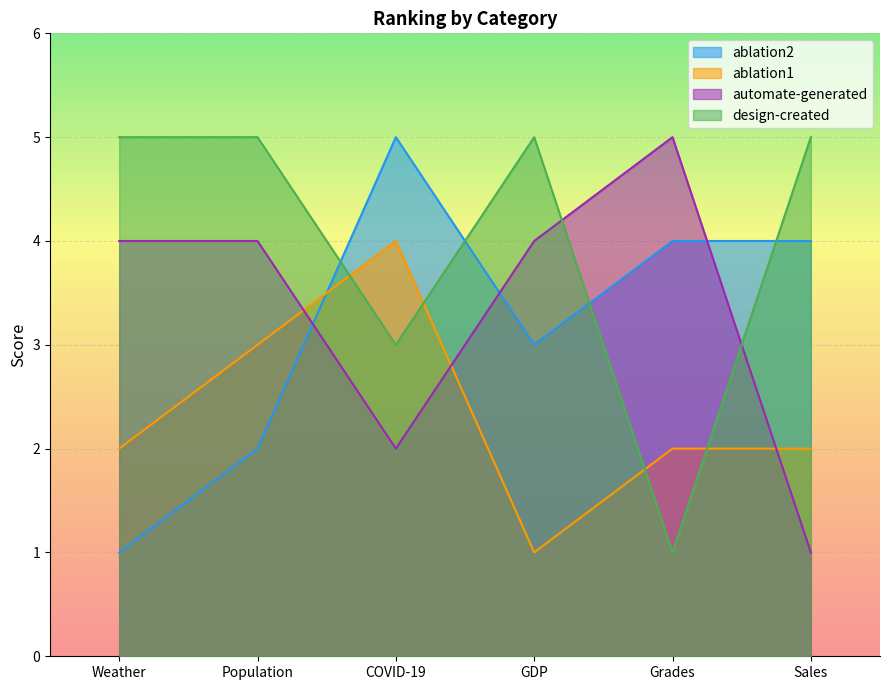

Is the value of ablation1 at GDP greater than the value of automate-generated at COVID-19?

No